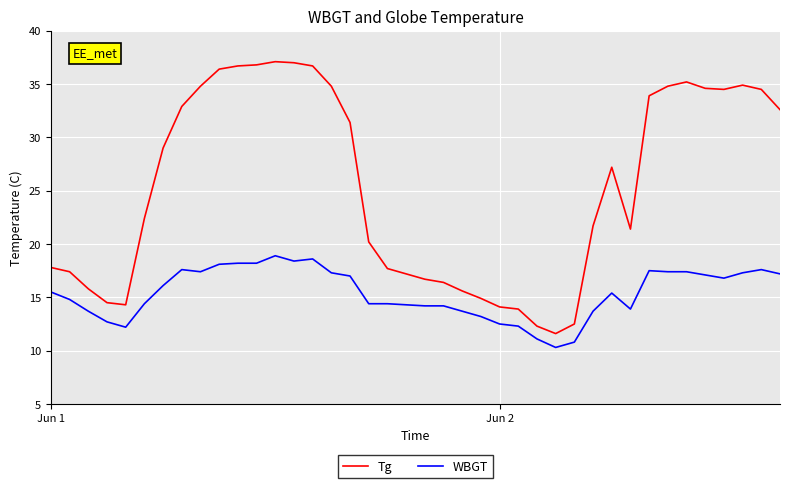

Does the chart have visible grid lines?

Yes